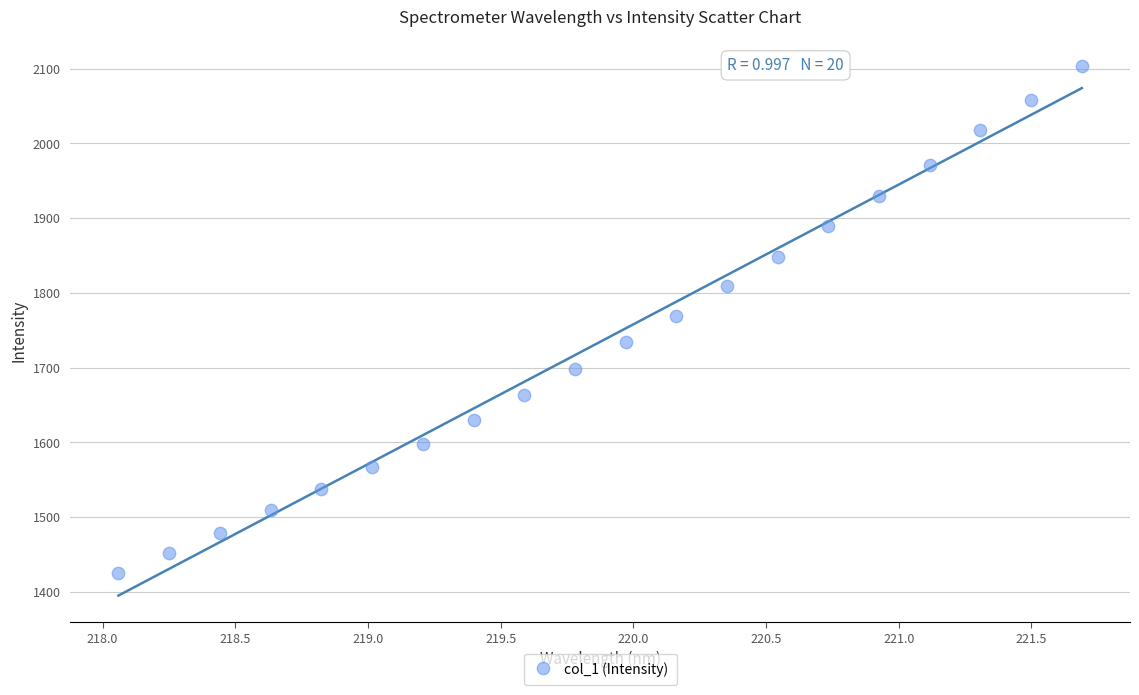

What is the range of X values (max minus min)?

3.6